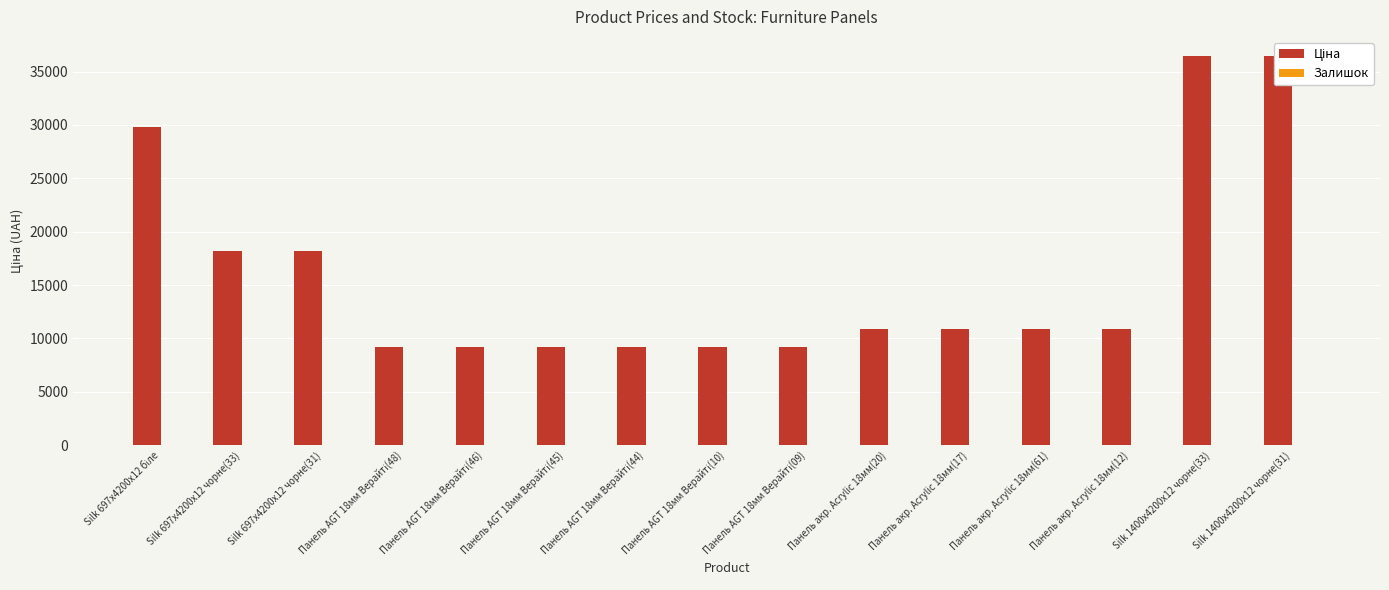

Rank the categories by Ціна value from lowest to highest.

Панель AGT 18мм Верайті(48), Панель AGT 18мм Верайті(46), Панель AGT 18мм Верайті(45), Панель AGT 18мм Верайті(44), Панель AGT 18мм Верайті(10), Панель AGT 18мм Верайті(09), Панель акр. Acrylic 18мм(20), Панель акр. Acrylic 18мм(17), Панель акр. Acrylic 18мм(61), Панель акр. Acrylic 18мм(12), Silk 697x4200x12 чорне(33), Silk 697x4200x12 чорне(31), Silk 697x4200x12 біле, Silk 1400x4200x12 чорне(33), Silk 1400x4200x12 чорне(31)